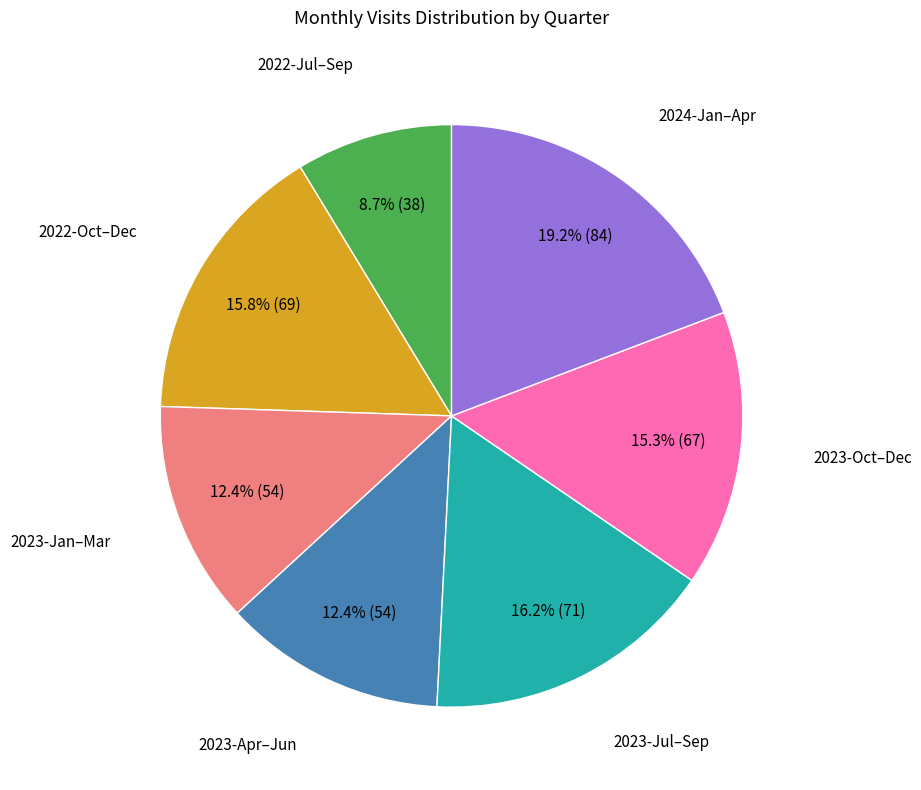

Is there any slice that represents more than half of the pie?

No